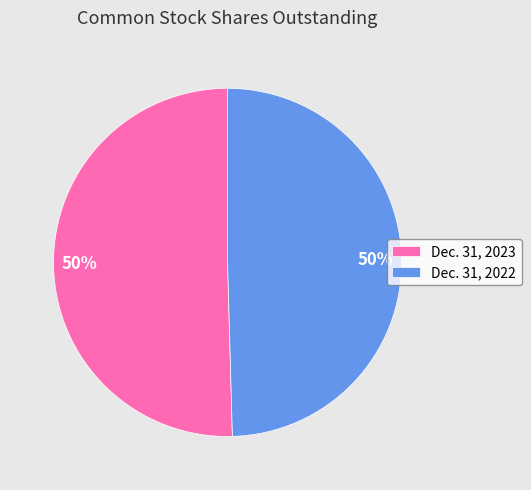

To the nearest percent, what is the combined percentage of Dec. 31, 2022 and Dec. 31, 2023?

100%